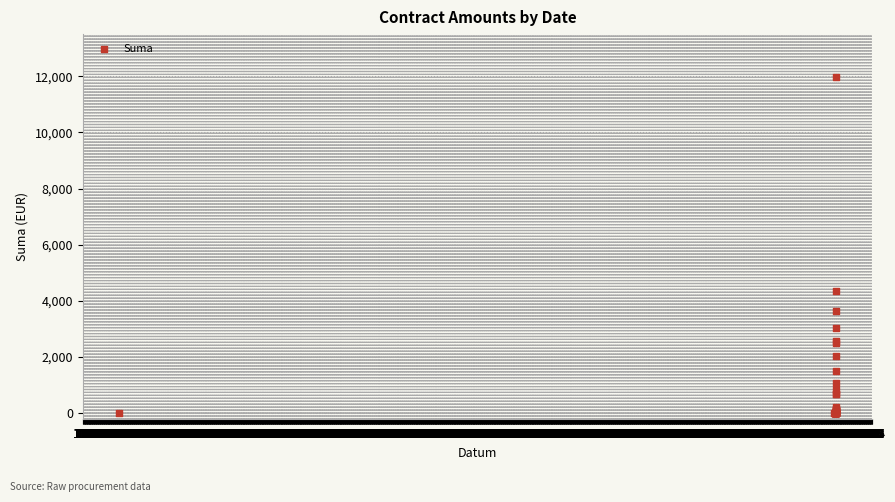

What Y value in the scatter plot is closest to 5984?

4366.5